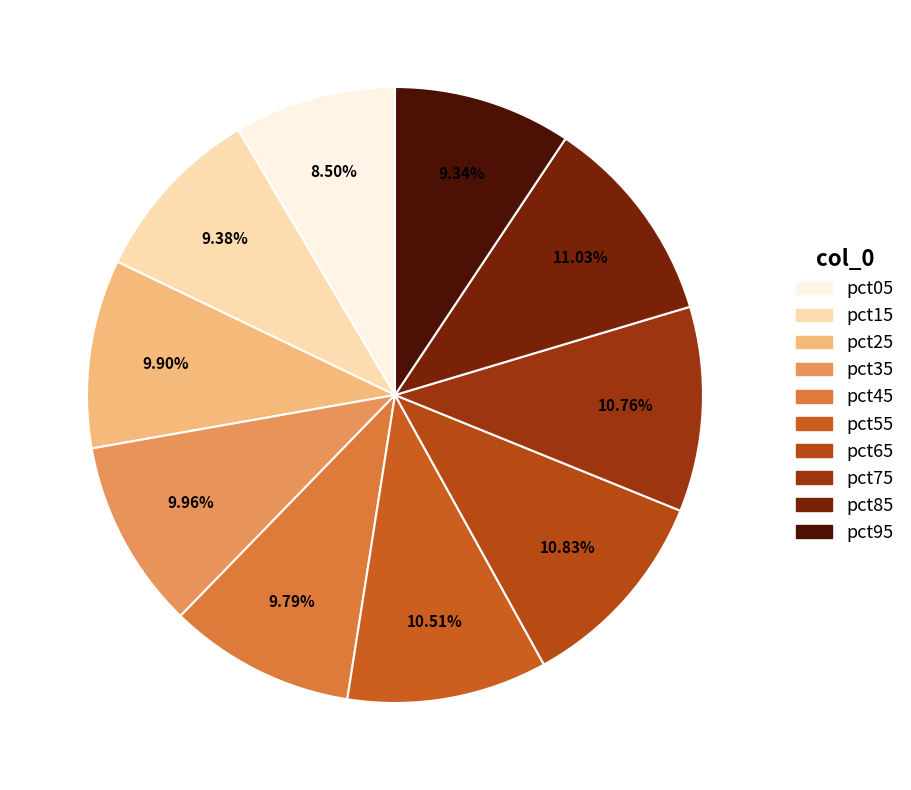

Rank the categories by value from highest to lowest.

pct85, pct65, pct75, pct55, pct35, pct25, pct45, pct15, pct95, pct05